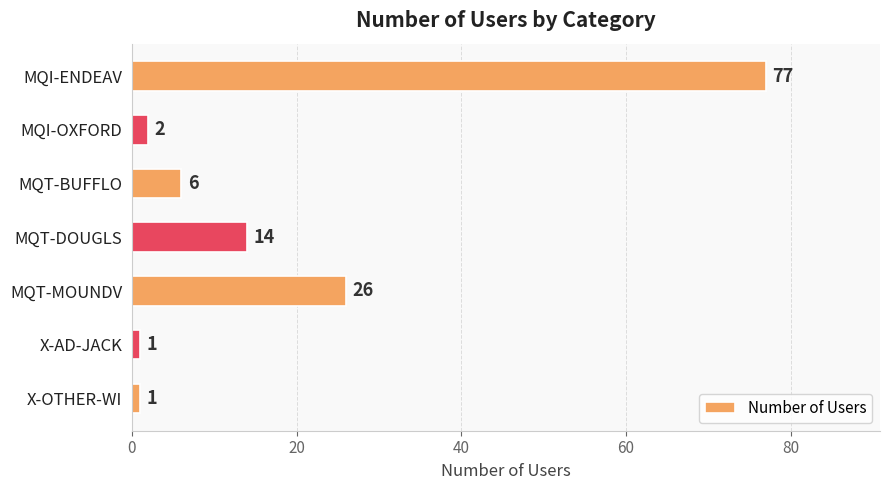

What is the difference between the maximum and minimum values?

76